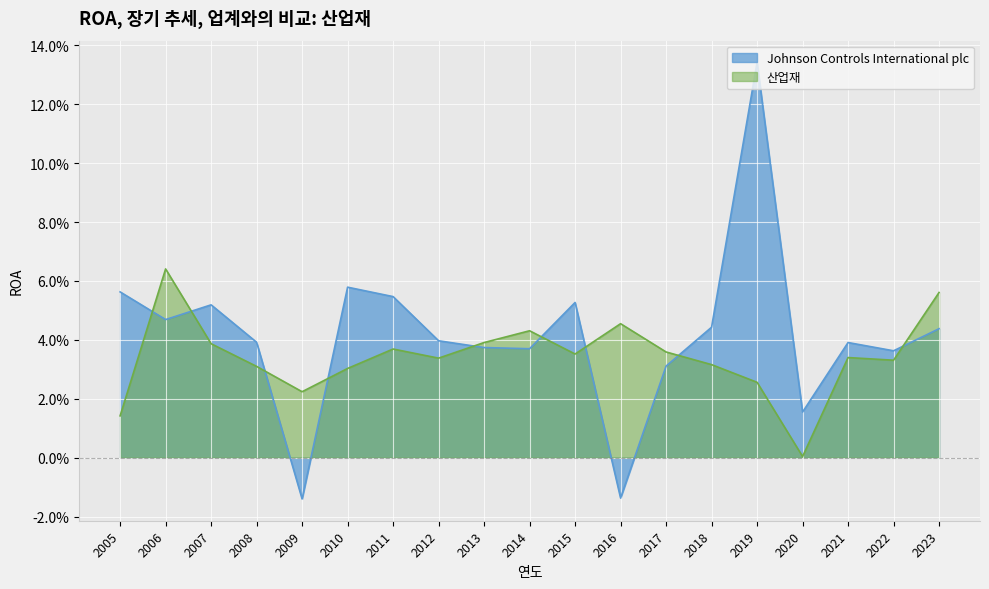

True or false: 산업재 and Johnson Controls International plc intersect in this chart.

True